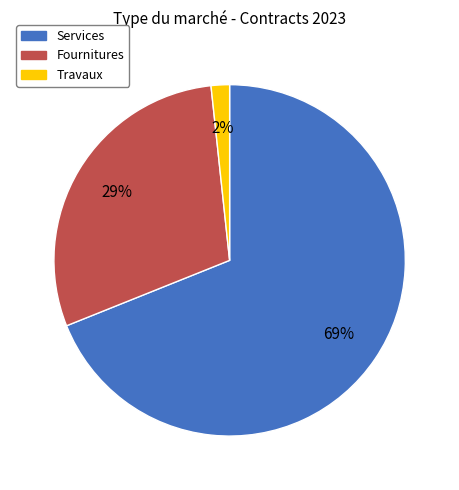

Which has a higher value, Services or Travaux?

Services